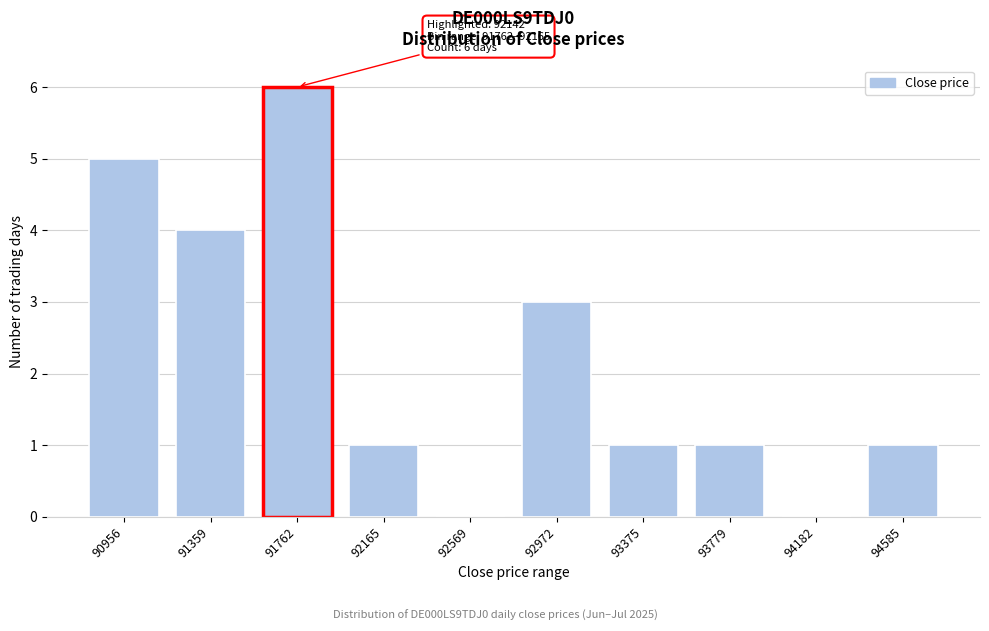

Reading left to right, extract all data points from this chart.

90956=5	91359=4	91762=6	92165=1	92569=0	92972=3	93375=1	93779=1	94182=0	94585=1